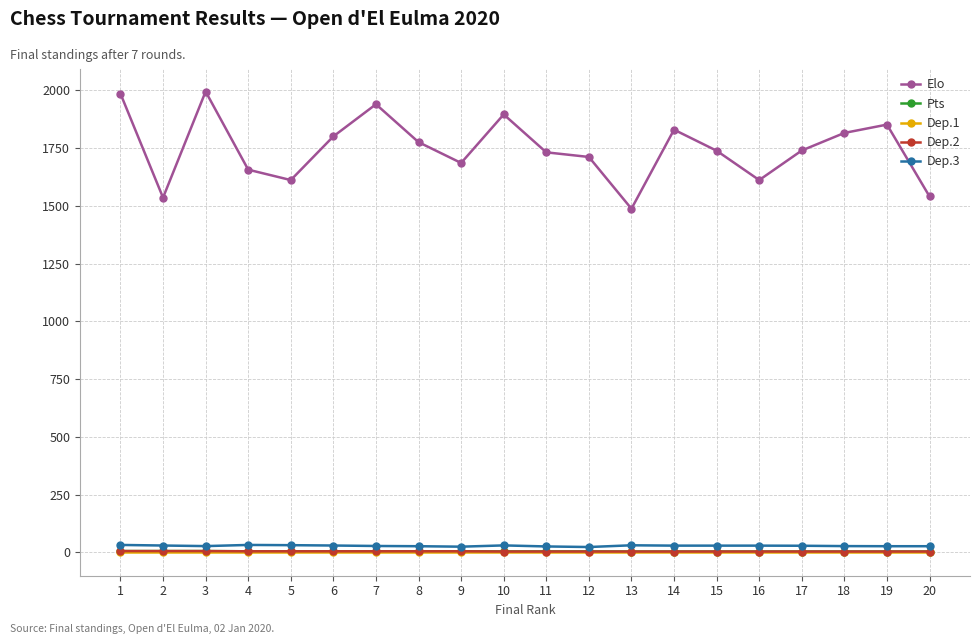

What is the value of the Elo point at the 4th from the left?

1656.0